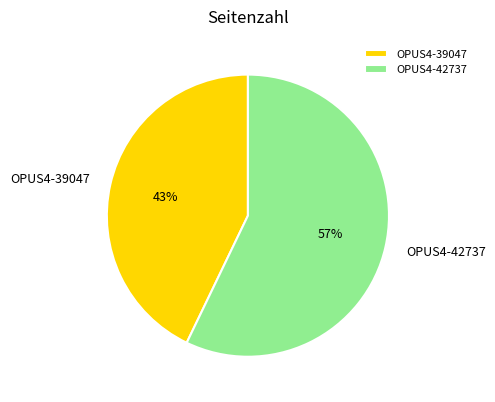

To the nearest percent, what portion does OPUS4-42737 represent?

57%